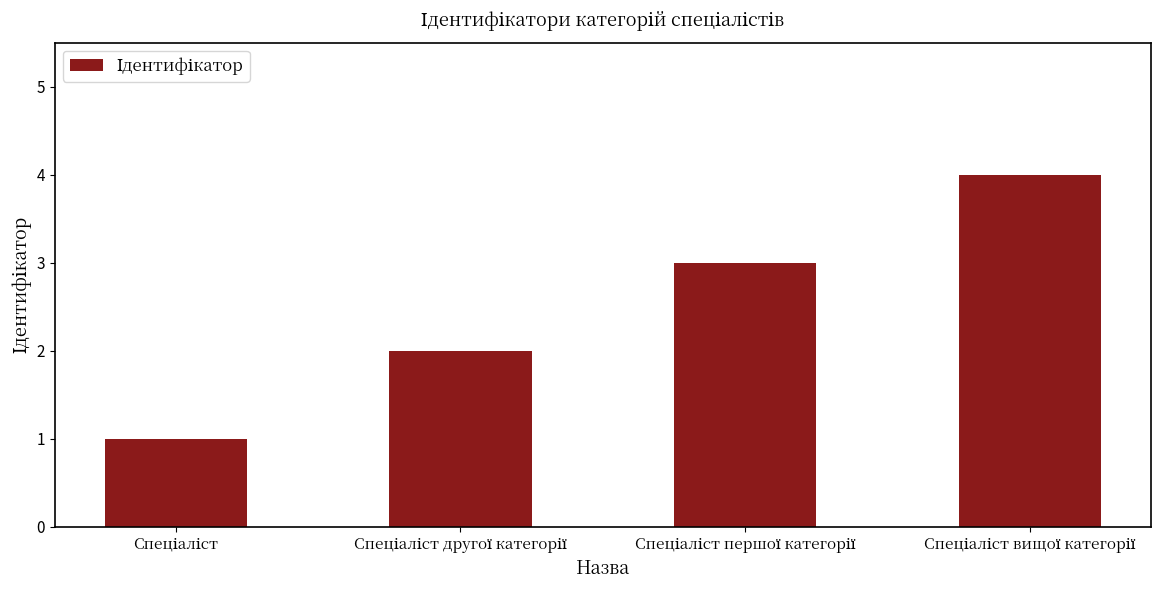

How many series are shown in this chart?

1